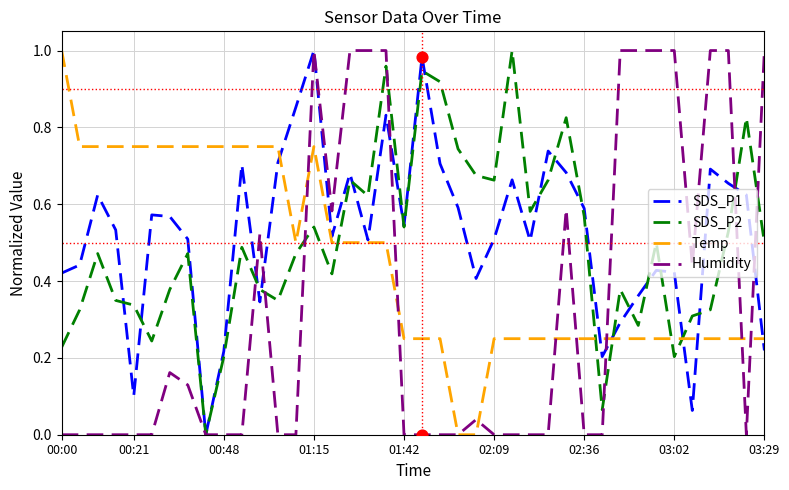

At how many categories does at least one series exceed 0?

40